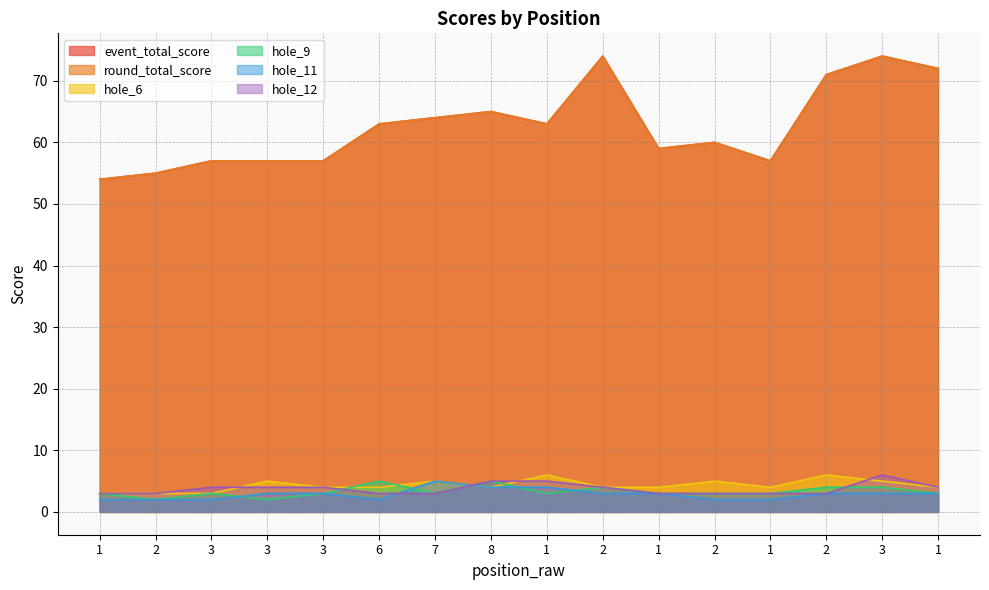

Reading left to right, what are all the values shown in this chart?

event_total_score: 1=54	2=55	3=57	3=57	3=57	6=63	7=64	8=65	1=63	2=74	1=59	2=60	1=57	2=71	3=74	1=72
round_total_score: 1=54	2=55	3=57	3=57	3=57	6=63	7=64	8=65	1=63	2=74	1=59	2=60	1=57	2=71	3=74	1=72
hole_6: 1=3	2=3	3=3	3=5	3=4	6=4	7=5	8=4	1=6	2=4	1=4	2=5	1=4	2=6	3=5	1=4
hole_9: 1=3	2=2	3=3	3=2	3=3	6=5	7=3	8=5	1=3	2=4	1=3	2=3	1=3	2=4	3=4	1=3
hole_11: 1=2	2=2	3=2	3=3	3=3	6=2	7=5	8=4	1=4	2=3	1=3	2=2	1=2	2=3	3=3	1=3
hole_12: 1=3	2=3	3=4	3=4	3=4	6=3	7=3	8=5	1=5	2=4	1=3	2=3	1=3	2=3	3=6	1=4